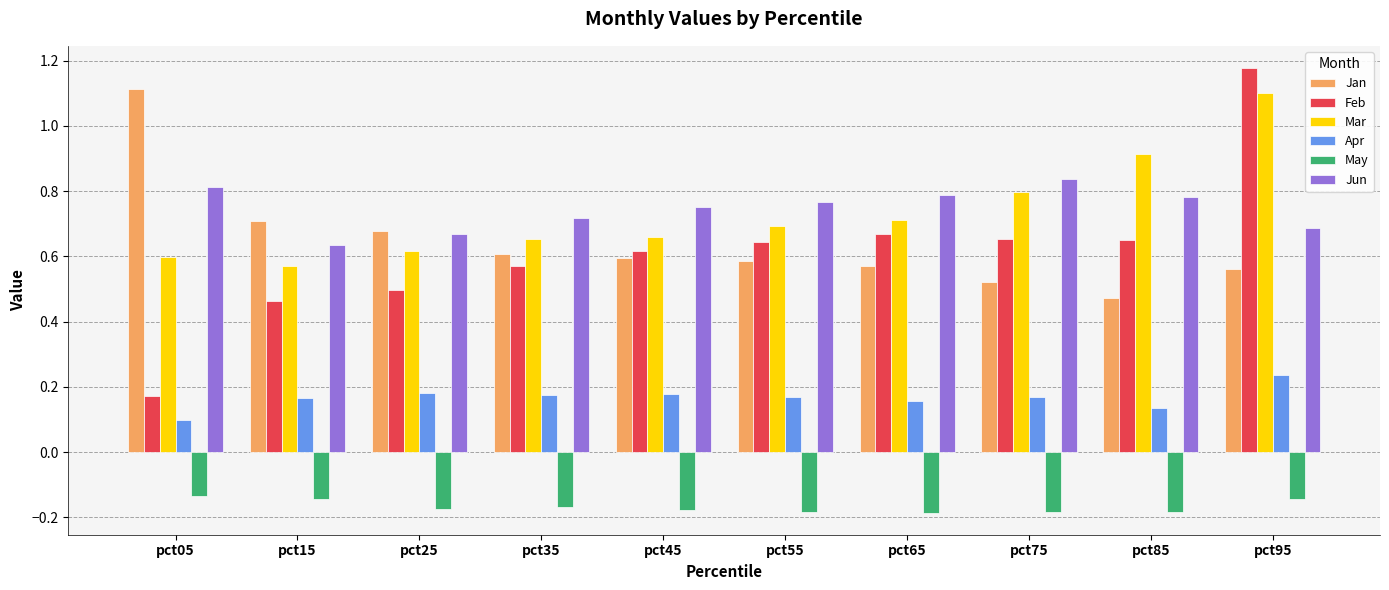

What is the total value across all series at pct45?

2.6